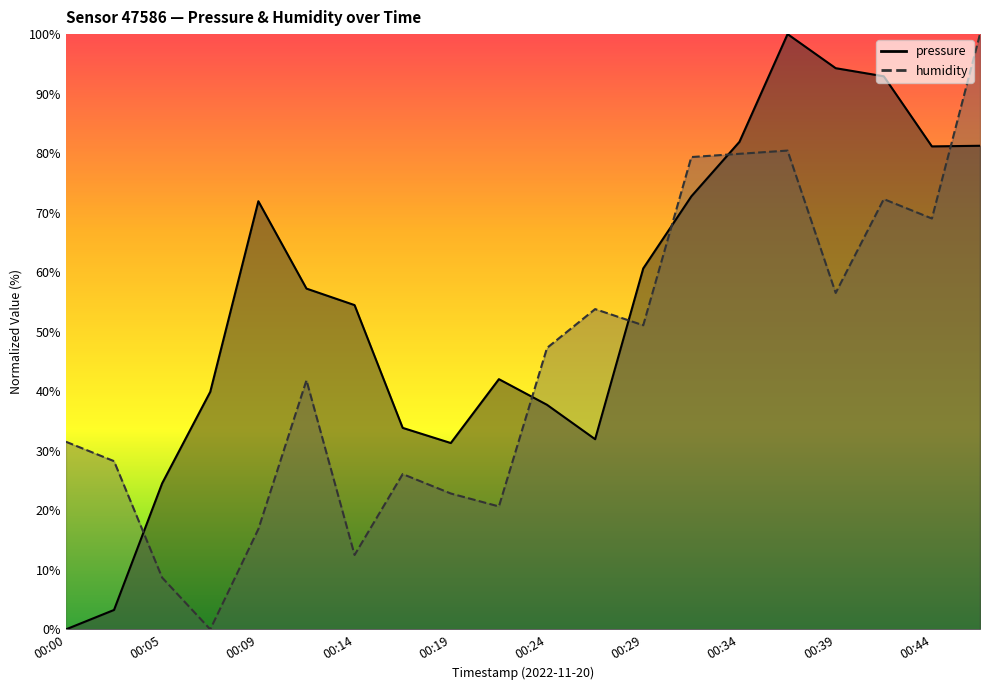

Is the value of pressure at 00:24 greater than the value of humidity at 00:24?

No